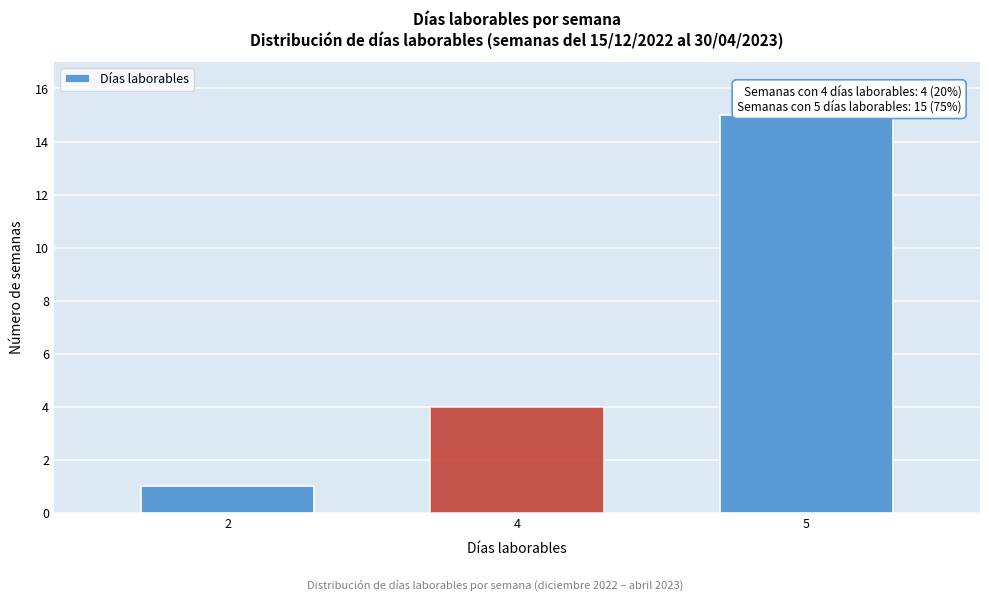

Reading right to left, extract all data points from this chart.

15	4	1